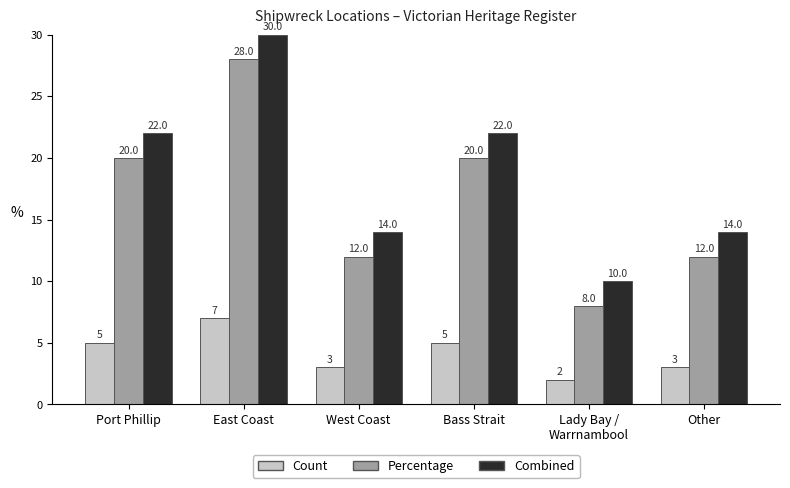

What position from the right is East Coast?

5